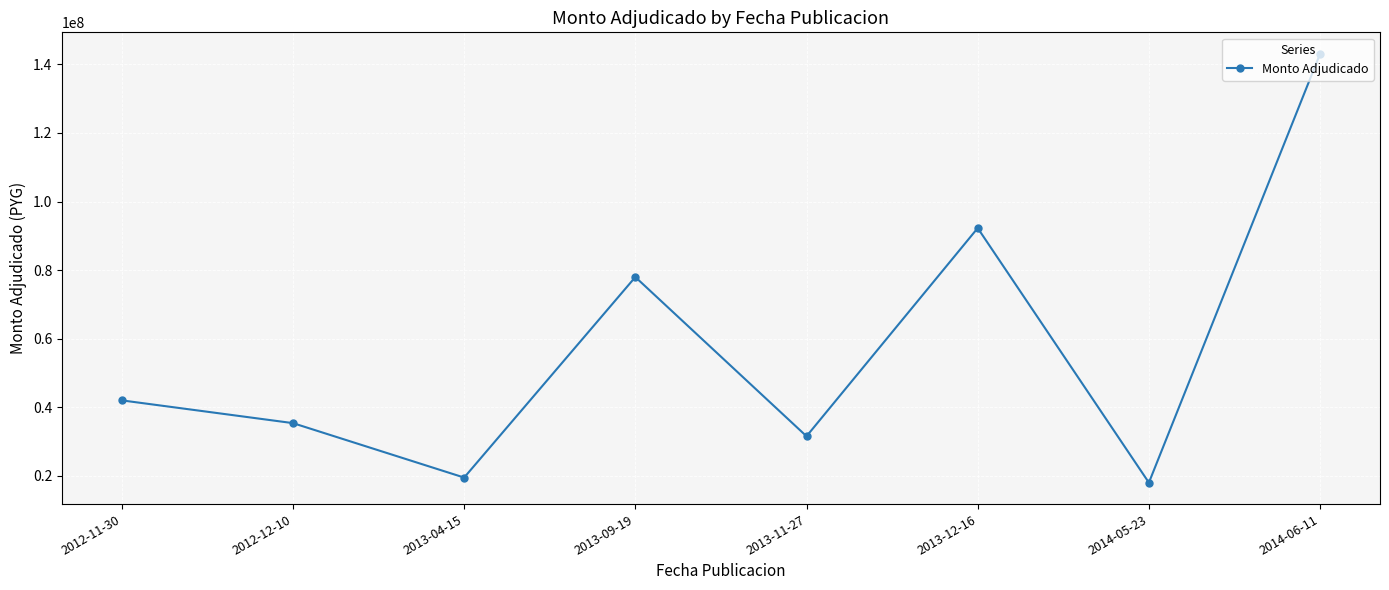

At which category does the data reach its first local valley?

2013-04-15